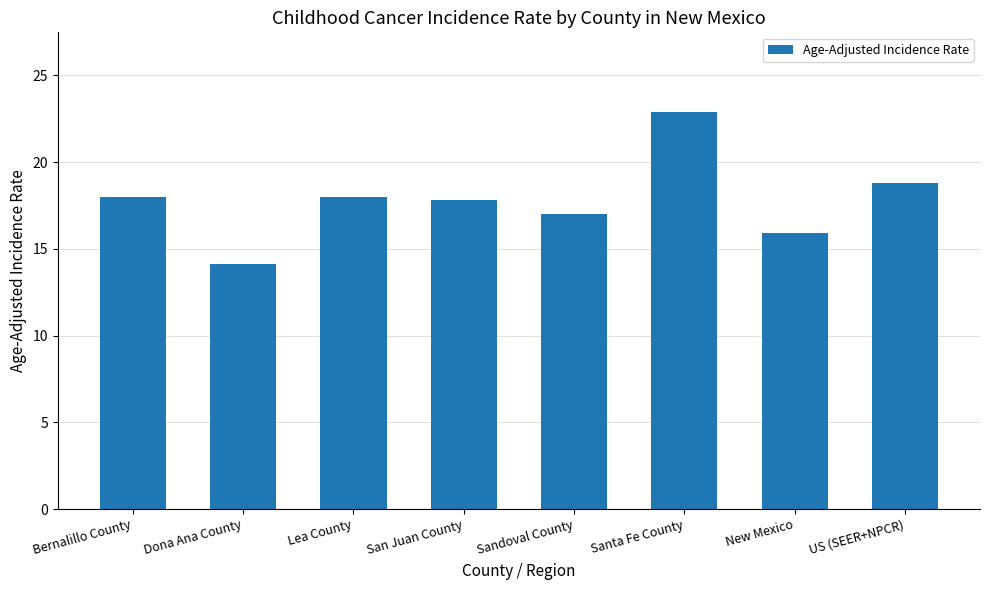

The chart shows a value of 18.8 at US (SEER+NPCR). True or false?

True